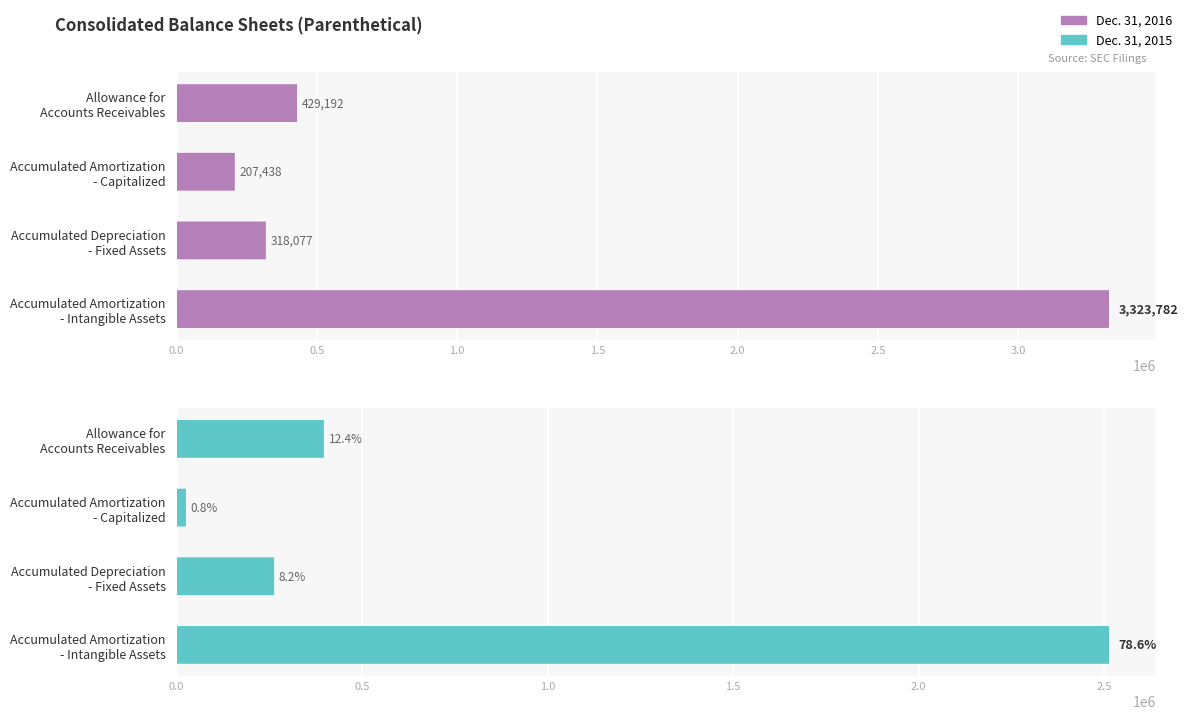

At how many categories does at least one series exceed 548229?

1